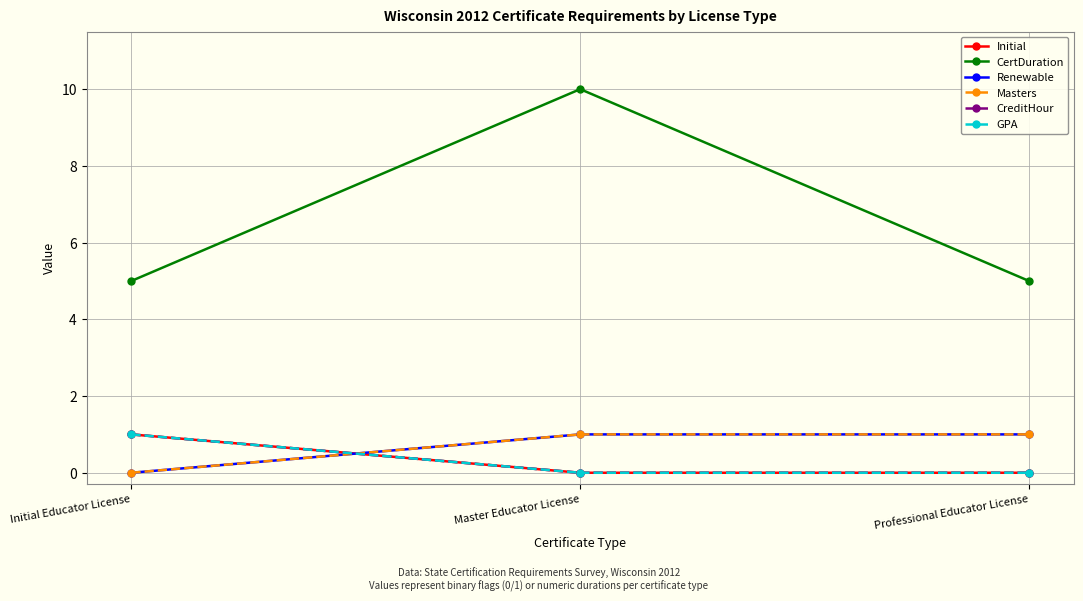

What is the label of the 2nd point from the right?

Master Educator License